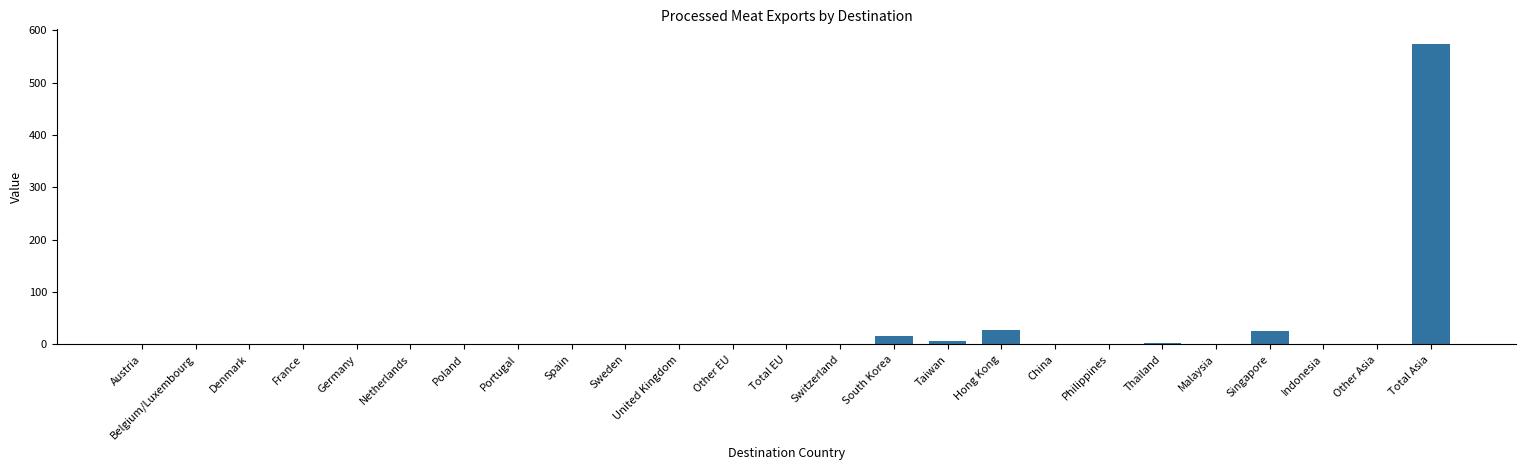

What is the sum of all values?

656.1